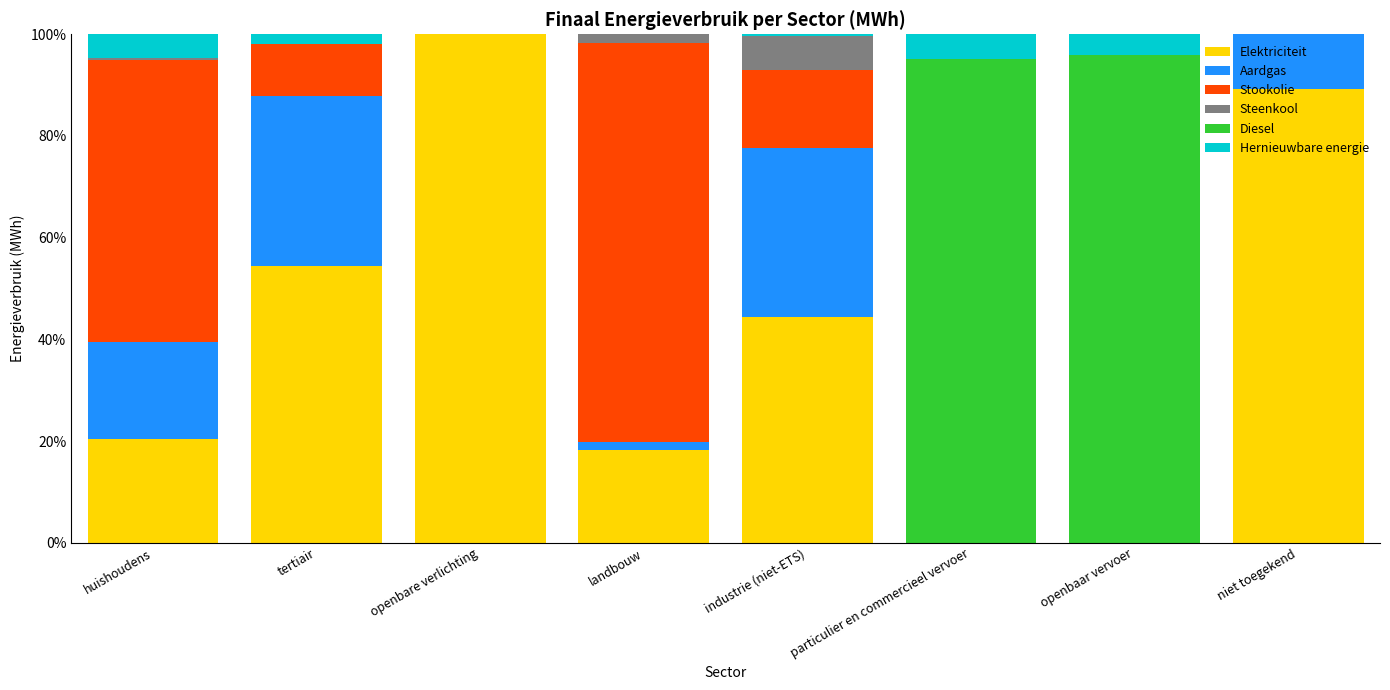

Are the bars horizontal?

No